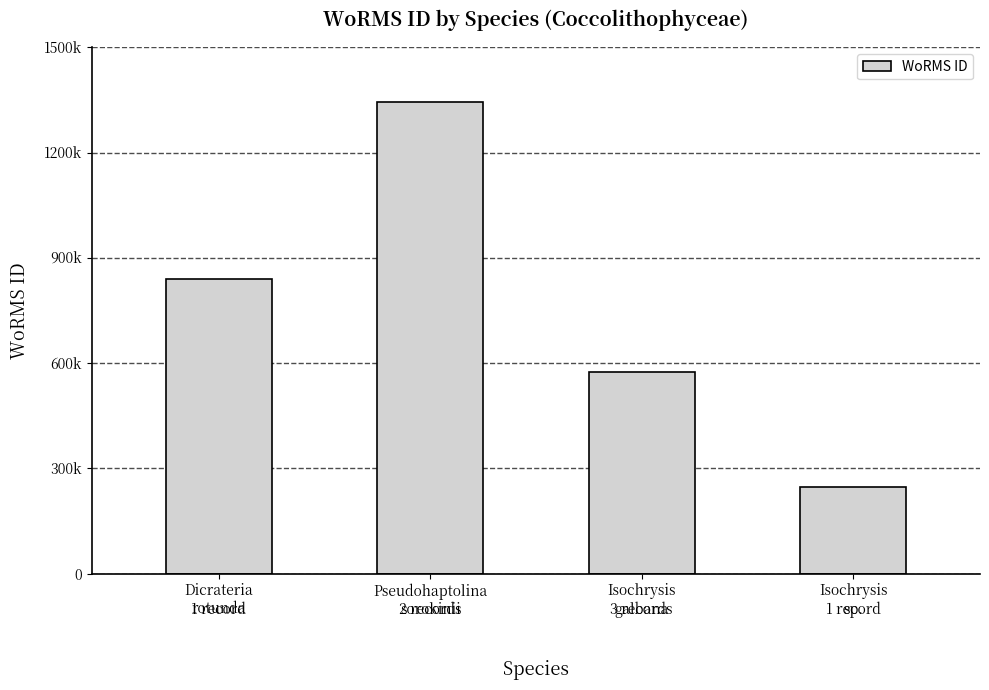

How many values are between 573884 and 1345048?

3